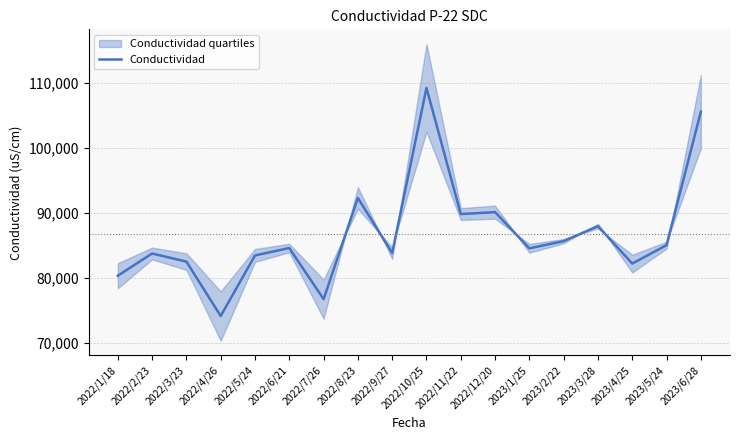

Where is the first local maximum?

2022/2/23